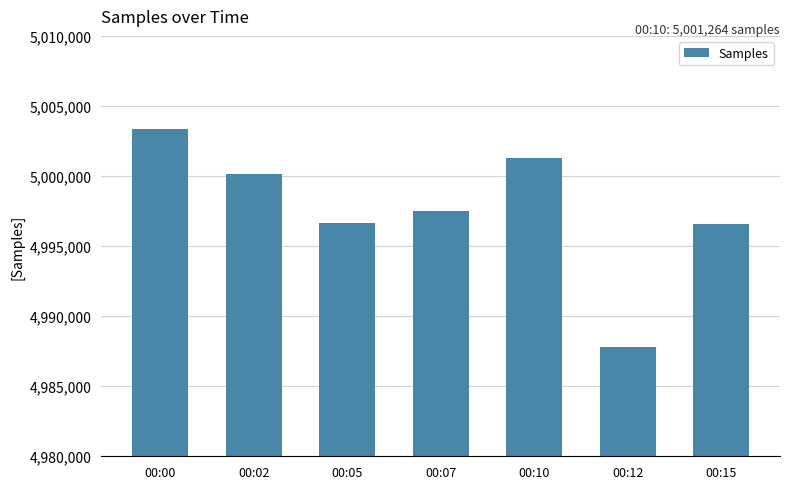

Which has a higher value, 00:00 or 00:07?

00:00